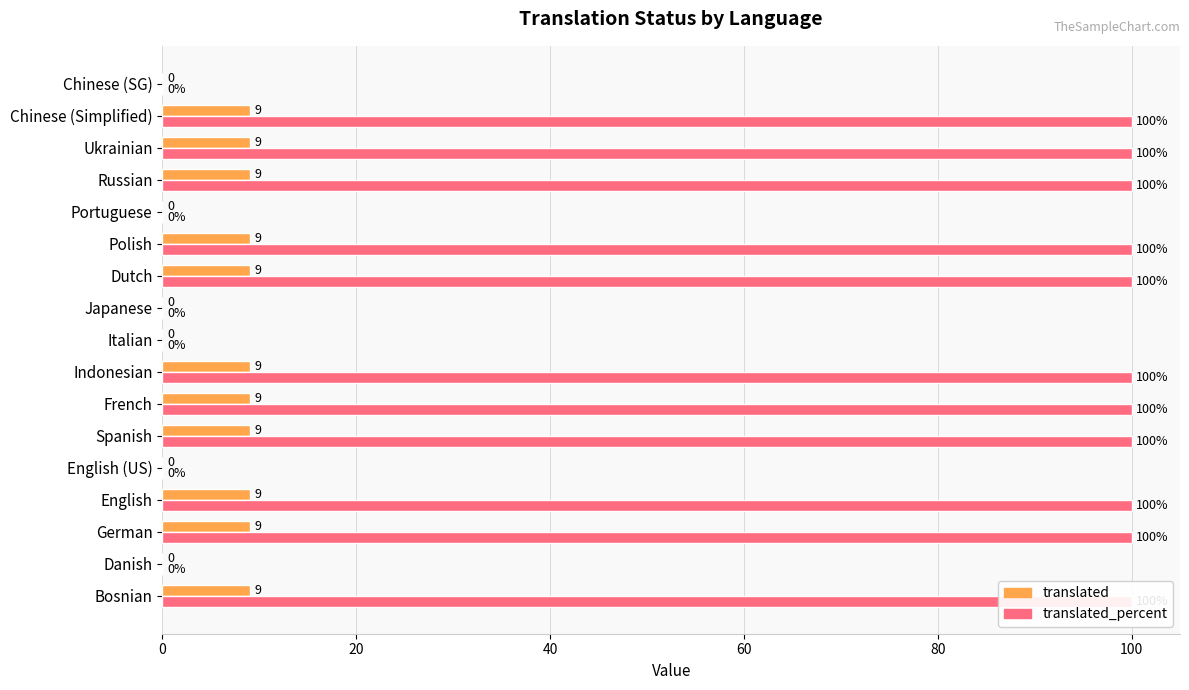

Which series has the largest total across all categories?

translated_percent